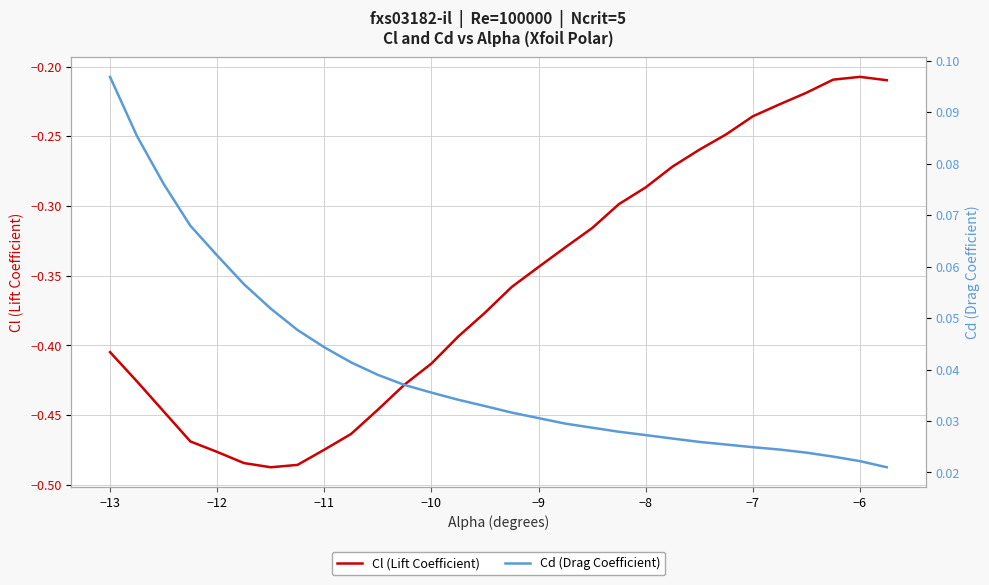

What are all the series names shown in the legend?

Cl (Lift Coefficient), Cd (Drag Coefficient)